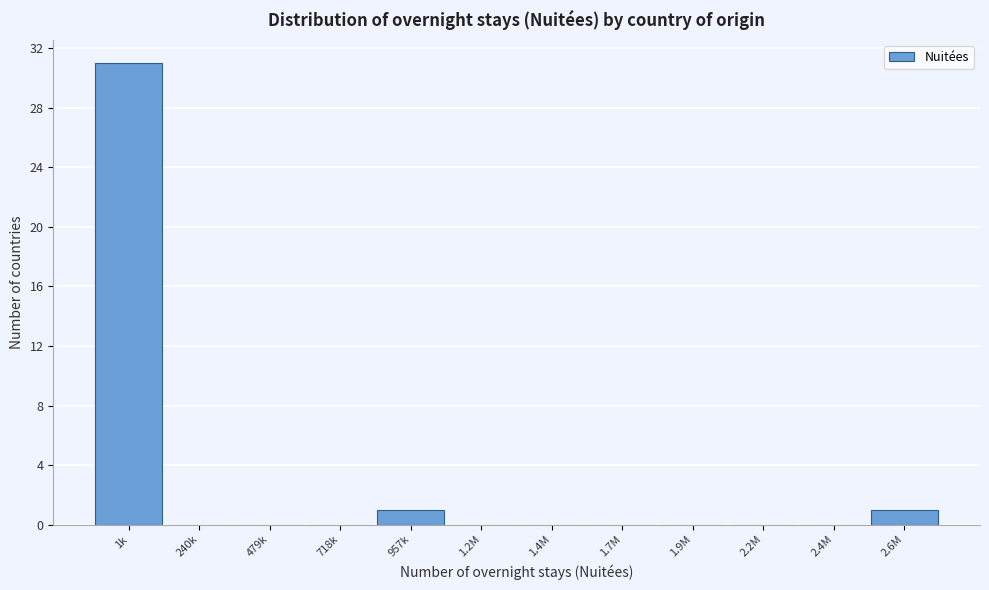

Reading left to right, what are all the values shown in this chart?

1k=31	240k=0	479k=0	718k=0	957k=1	1.2M=0	1.4M=0	1.7M=0	1.9M=0	2.2M=0	2.4M=0	2.6M=1